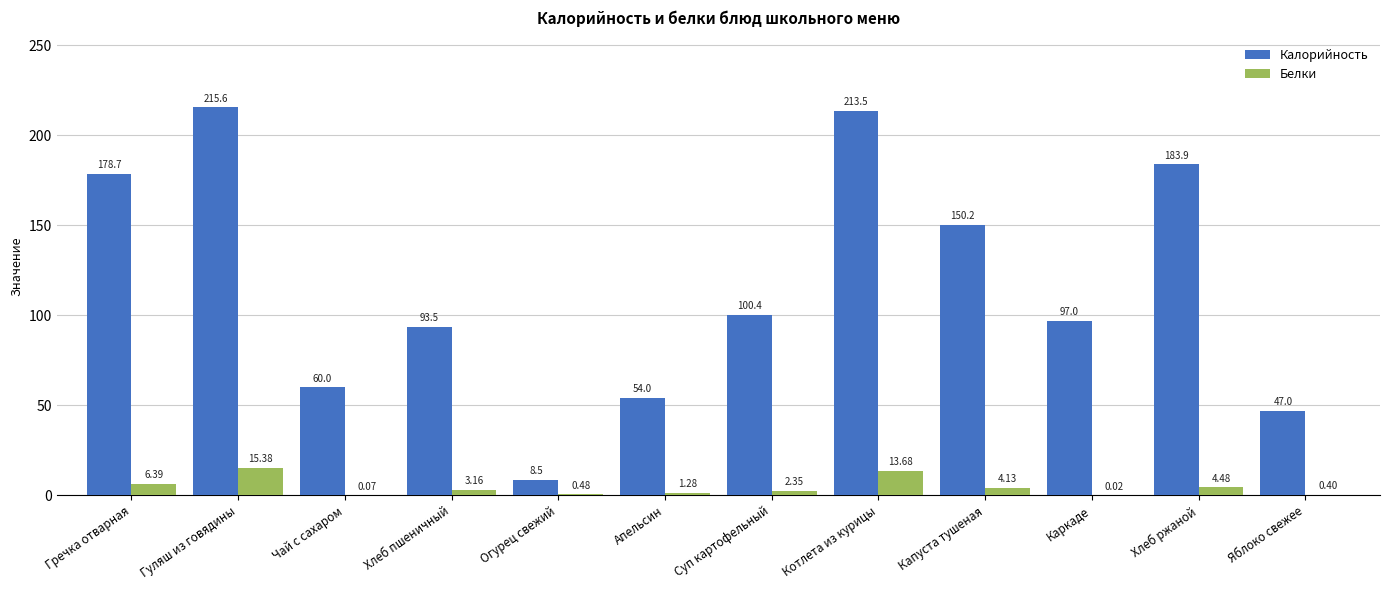

What is the spread (max minus min) of values at Котлета из курицы?

199.8